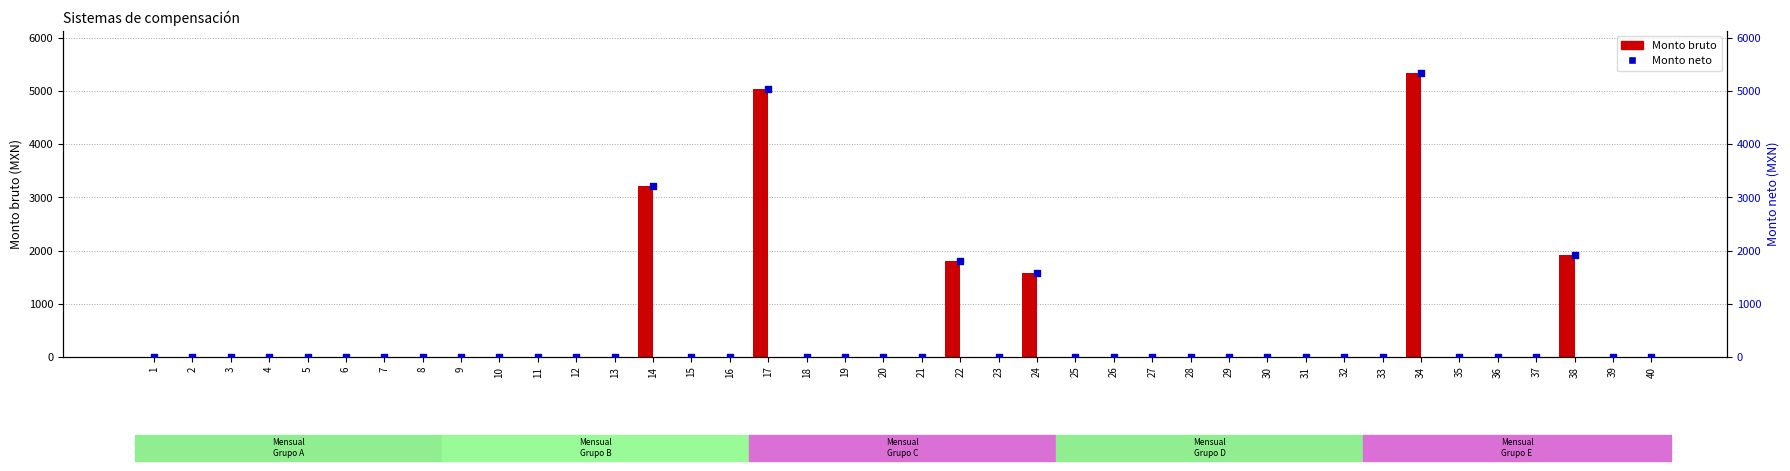

Which series reaches the minimum Y coordinate?

Monto bruto